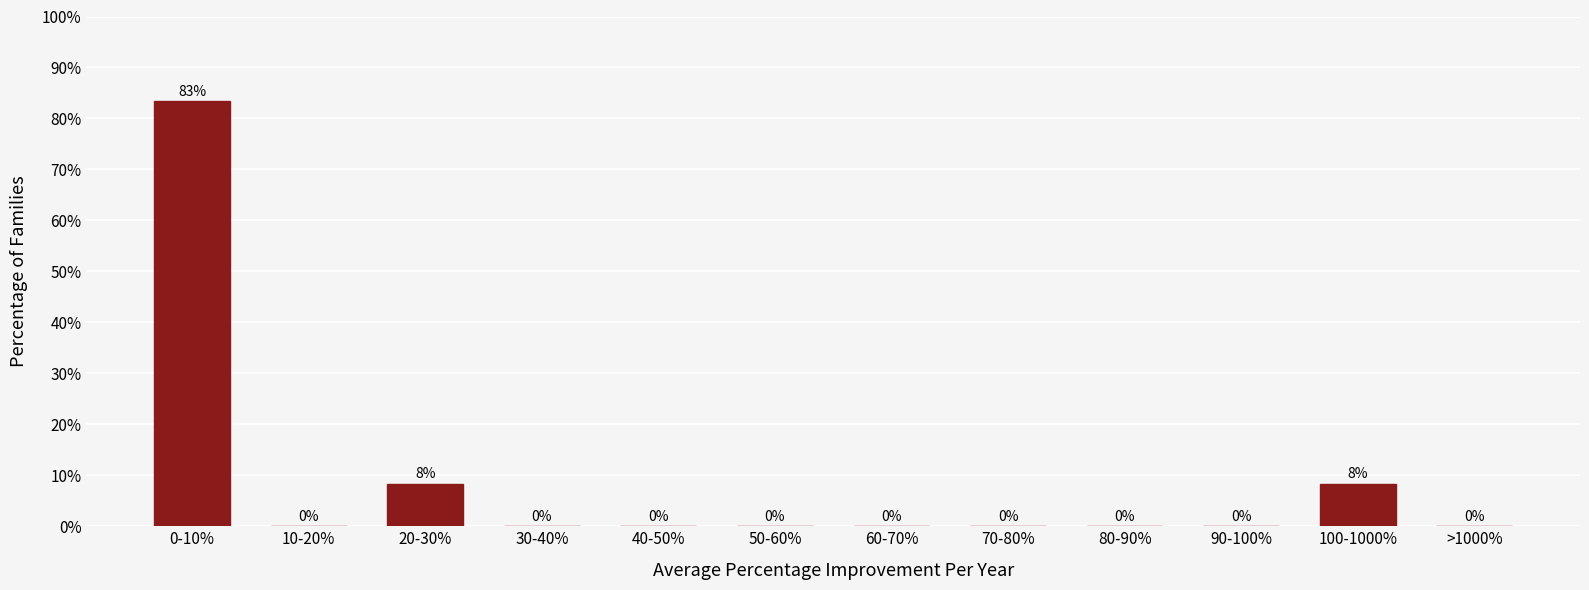

What is the approximate value at 0-10%?

83.3